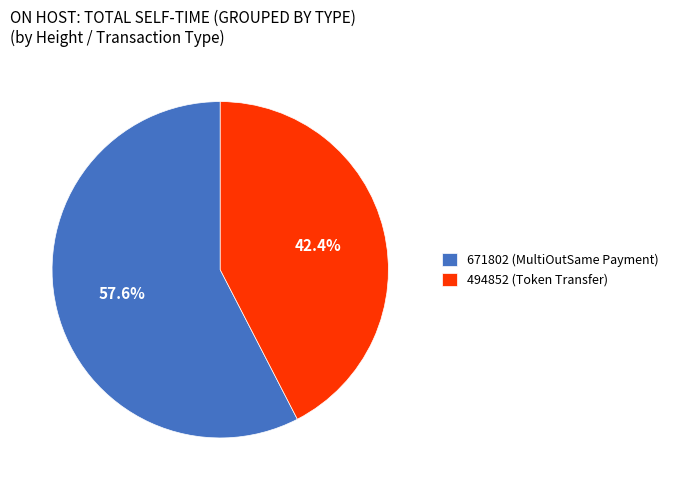

Count the number of slices in the pie.

2